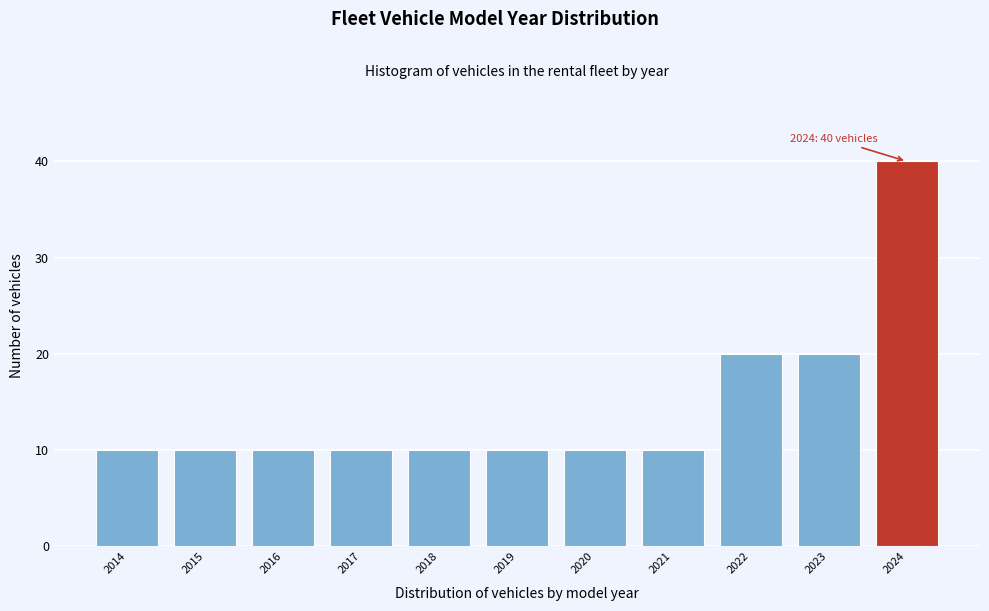

Reading left to right, extract all data points from this chart.

2014=10	2015=10	2016=10	2017=10	2018=10	2019=10	2020=10	2021=10	2022=20	2023=20	2024=40